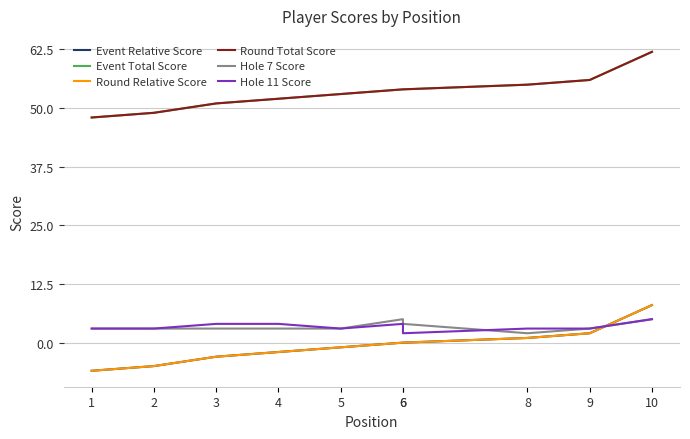

What are all the series names shown in the legend?

Event Relative Score, Event Total Score, Round Relative Score, Round Total Score, Hole 7 Score, Hole 11 Score